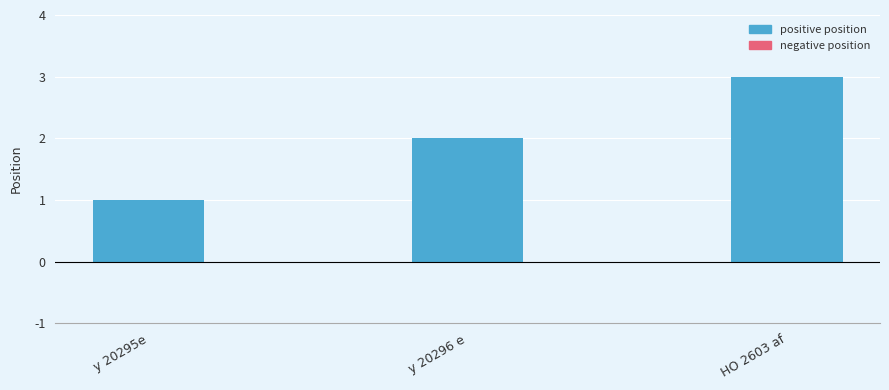

List the labels in order of value, smallest first.

y 20295e, y 20296 e, HO 2603 af